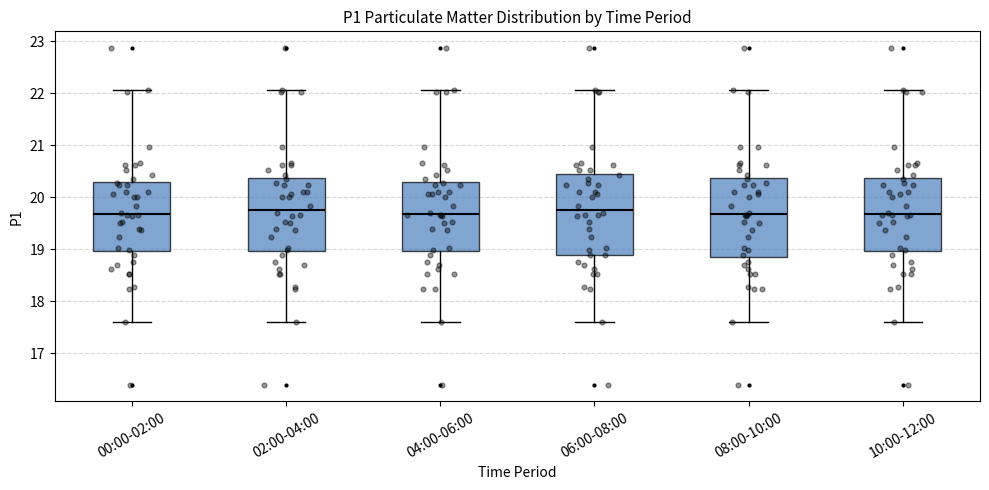

Reading left to right, read every box against the y-axis: the position of its median line, the range the box covers, and the ends of its whiskers. The values are not printed on the chart, so give them approximately, as read against the axis.

00:00-02:00: median 19.7, box 19.0 to 20.3, whiskers 17.6 to 22.1
02:00-04:00: median 19.8, box 19.0 to 20.4, whiskers 17.6 to 22.1
04:00-06:00: median 19.7, box 19.0 to 20.3, whiskers 17.6 to 22.1
06:00-08:00: median 19.8, box 18.9 to 20.5, whiskers 17.6 to 22.1
08:00-10:00: median 19.7, box 18.9 to 20.4, whiskers 17.6 to 22.1
10:00-12:00: median 19.7, box 19.0 to 20.4, whiskers 17.6 to 22.1